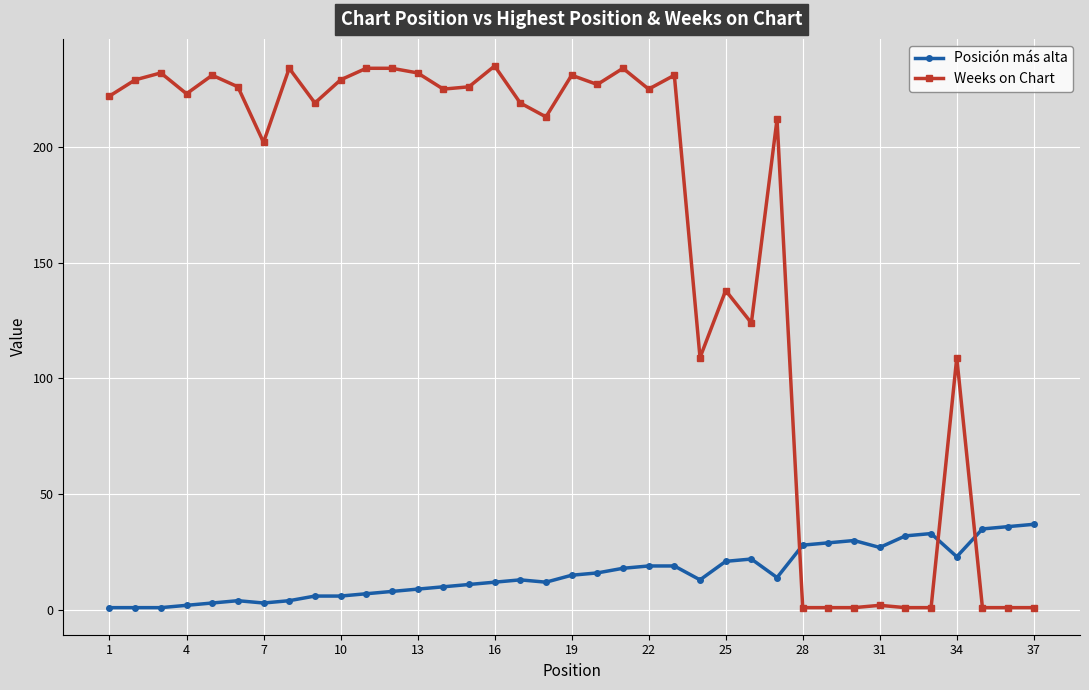

True or false: Weeks on Chart and Posición más alta cross at least once.

True